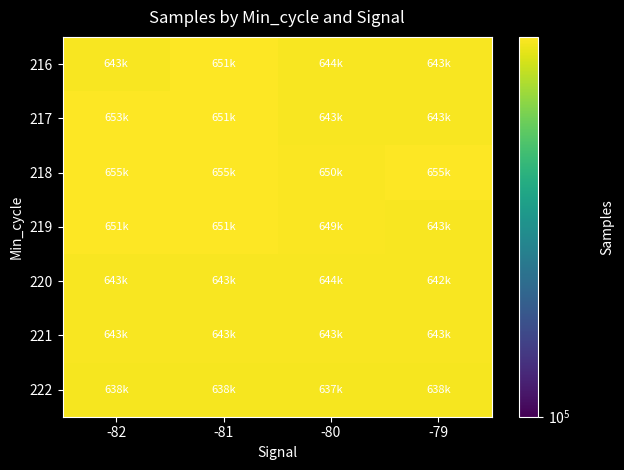

What is the difference between the highest and lowest values at -80?

12481